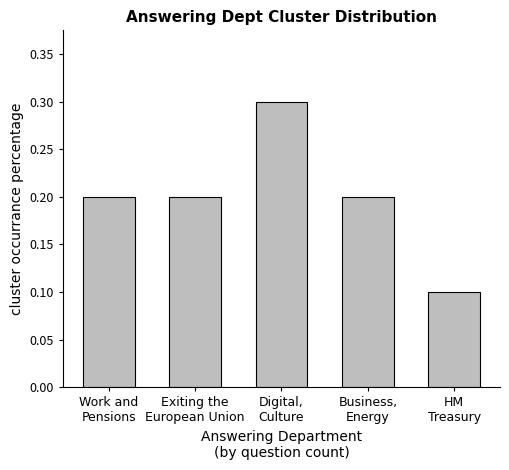

What is the label of the 1st bar from the left?

Work and
Pensions